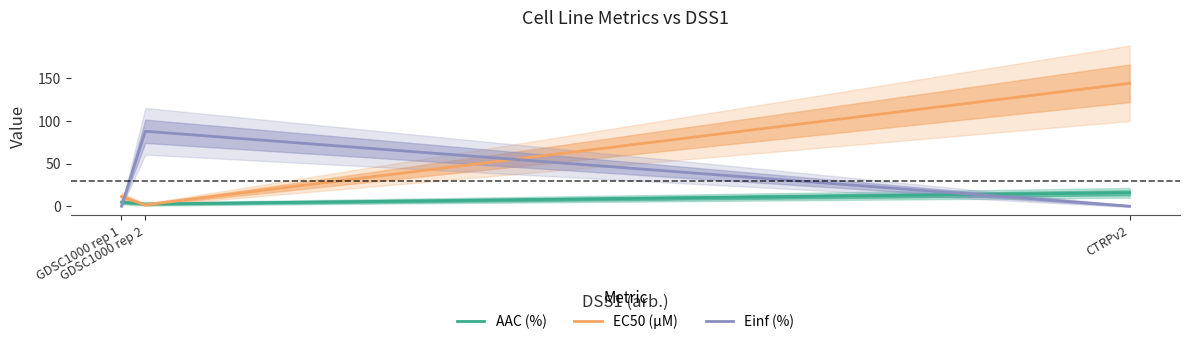

At how many categories does at least one series exceed 23?

2